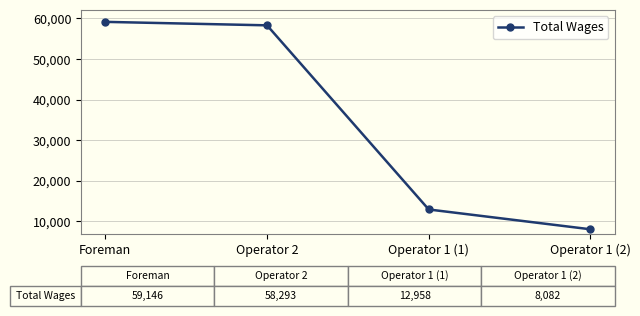

True or false: there are more than 2 points higher than both neighbors.

False